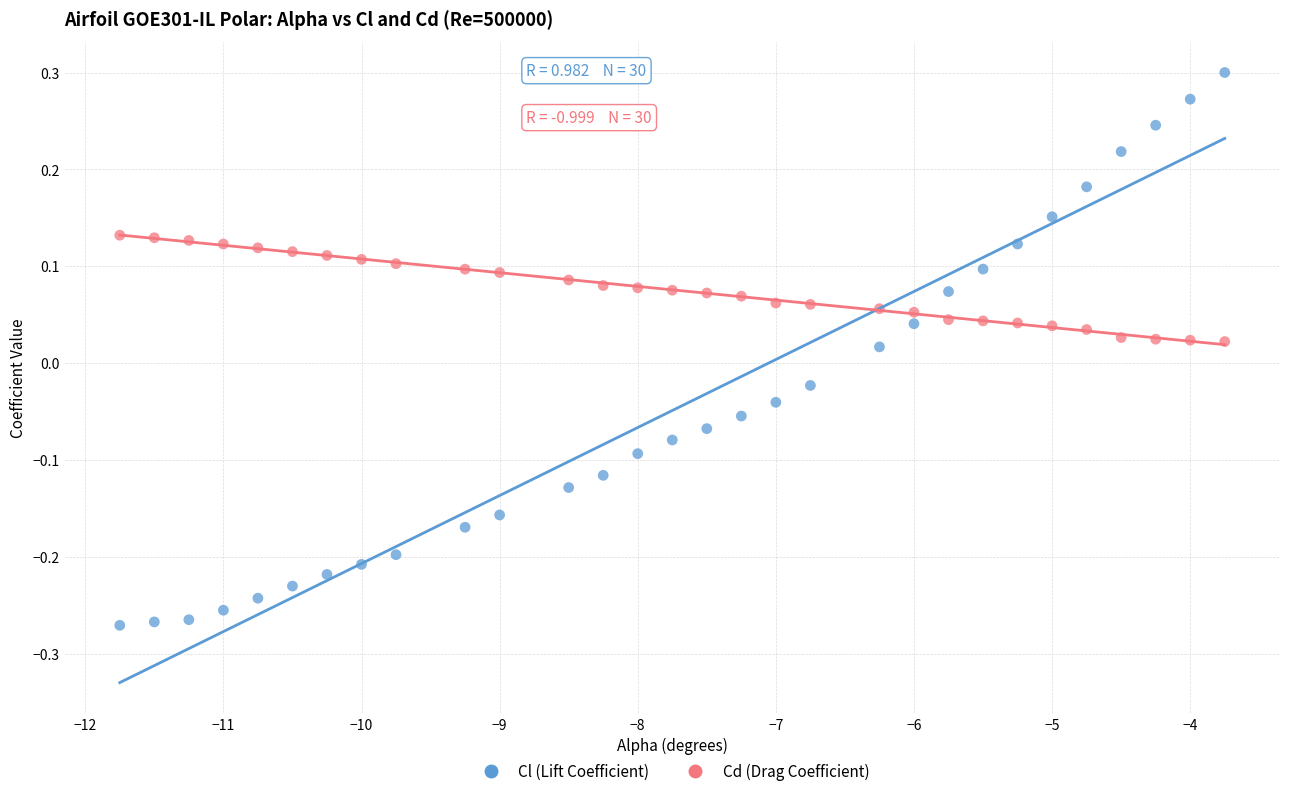

Across all data points, what is the range of Y values (max minus min)?

0.6